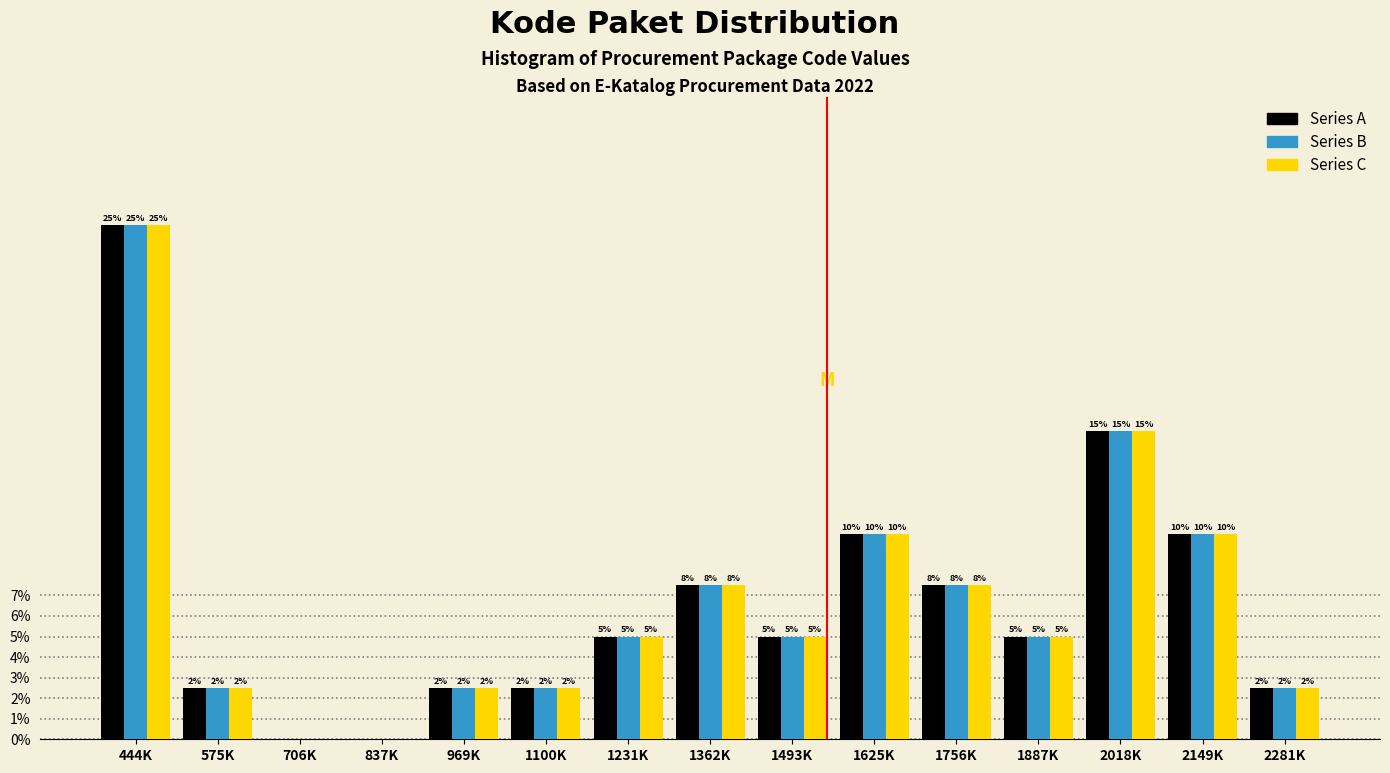

Where does the Series A series first go above 5?

444K